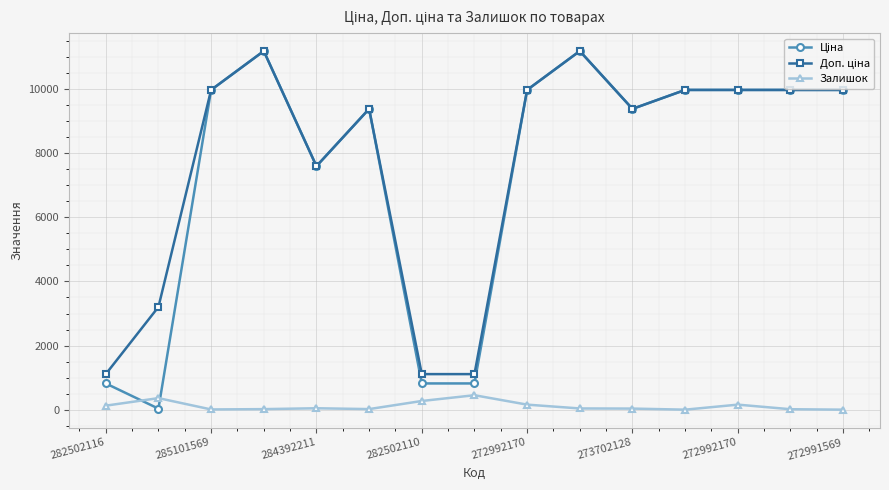

How many distinct data groups are displayed?

3